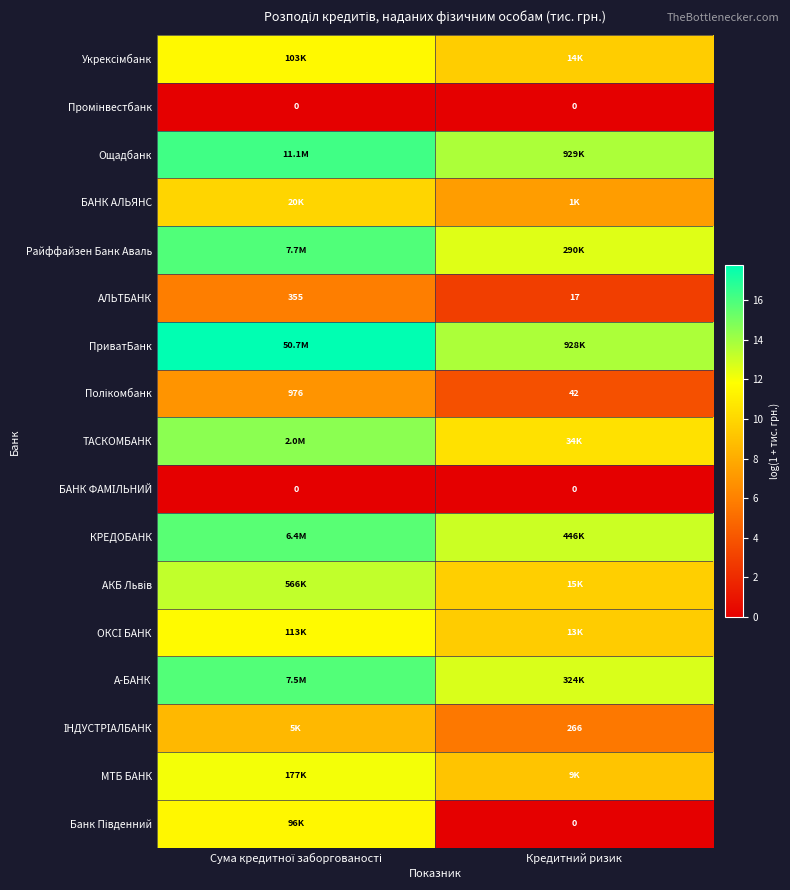

What is the lowest value of the Полікомбанк series?

3.8